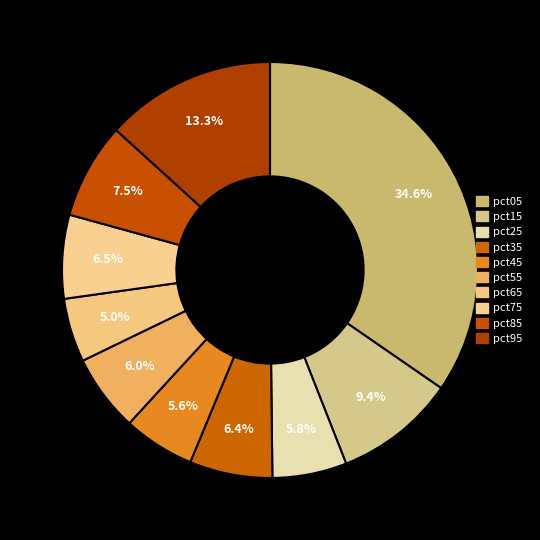

Combined, do pct25 and pct05 account for over 50%?

No